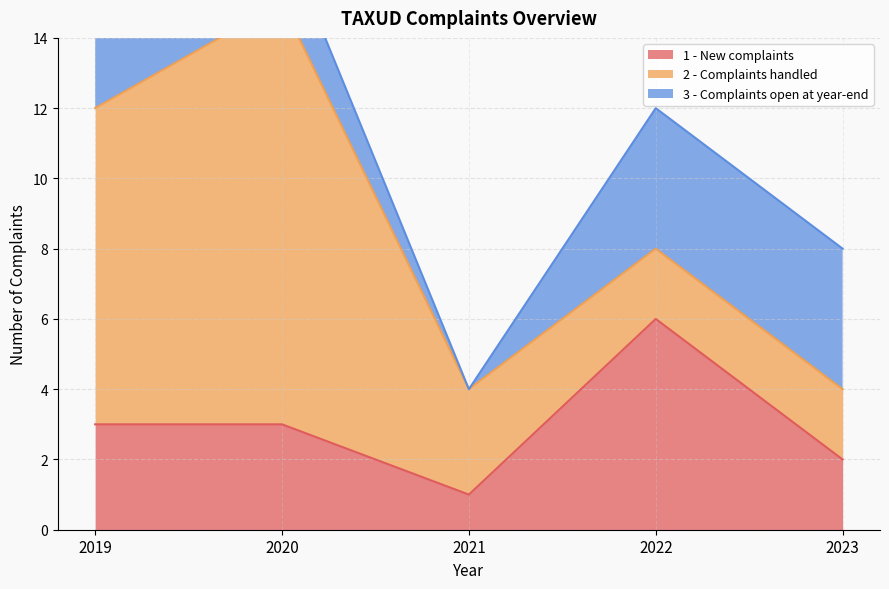

At which label is 2 - Complaints handled closest to 7?

2019